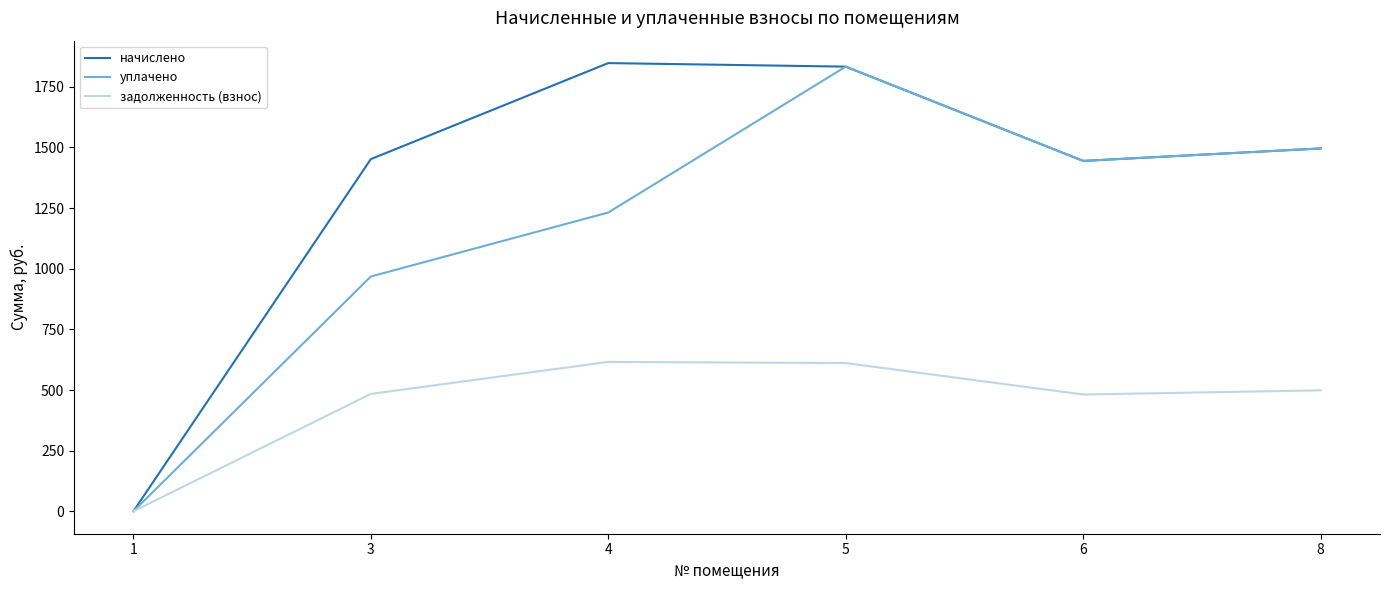

How many lines are shown in the chart?

3